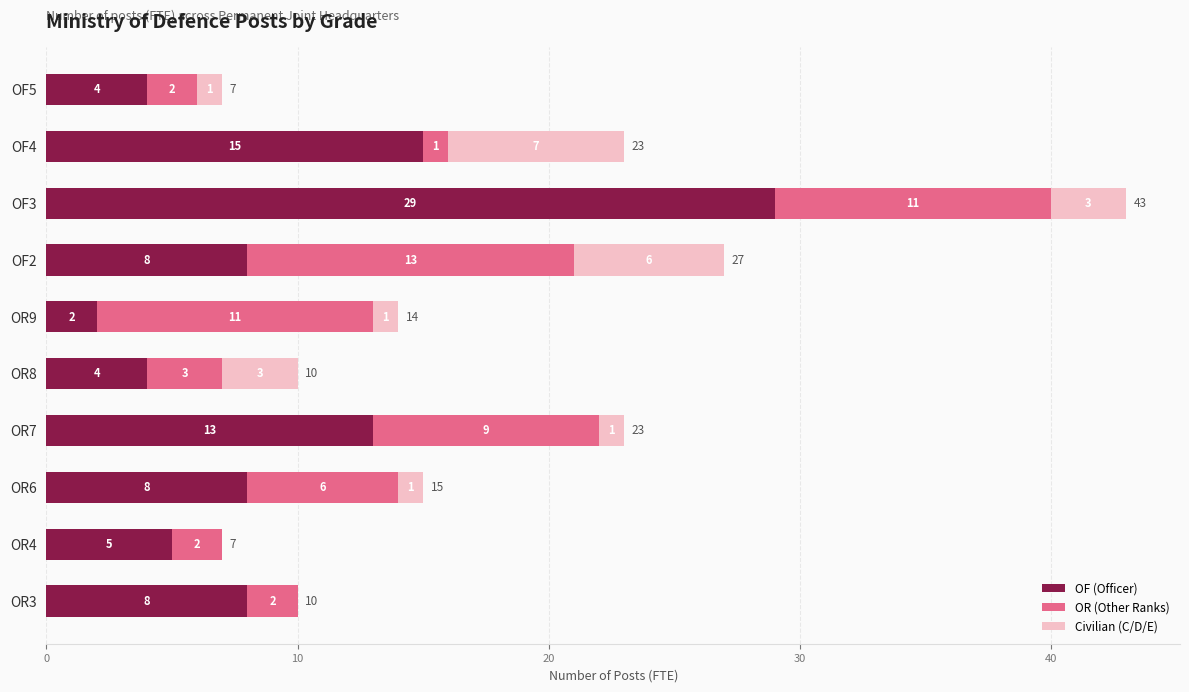

Read the OF (Officer) value at OF2, to the nearest 10.

10